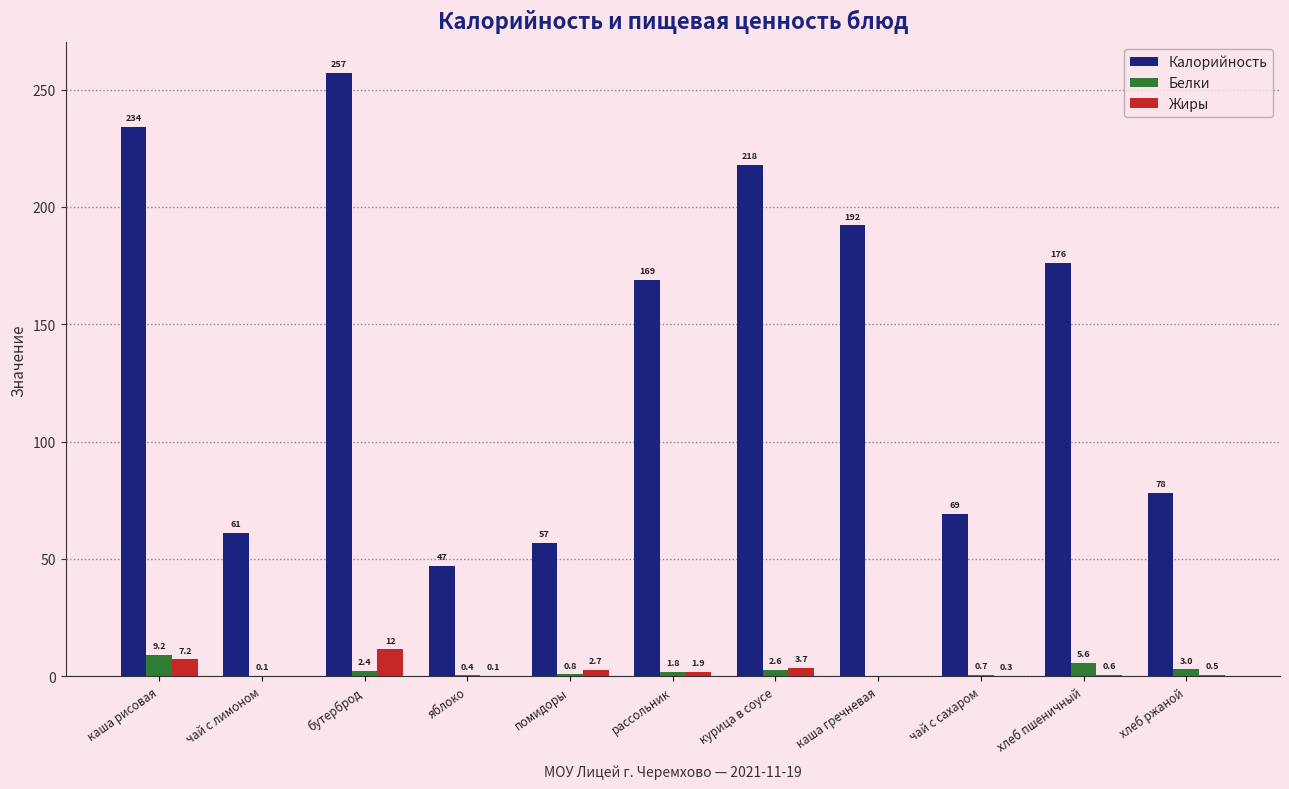

Which category has the highest value across all series?

бутерброд